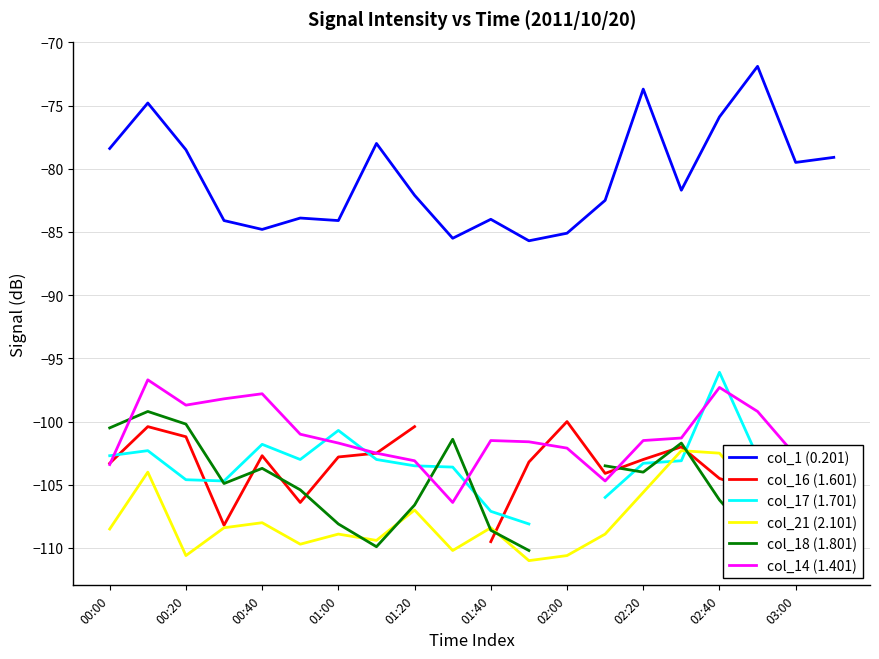

In col_21 (2.101), how many points are lower than both neighbors (excluding endpoints)?

5